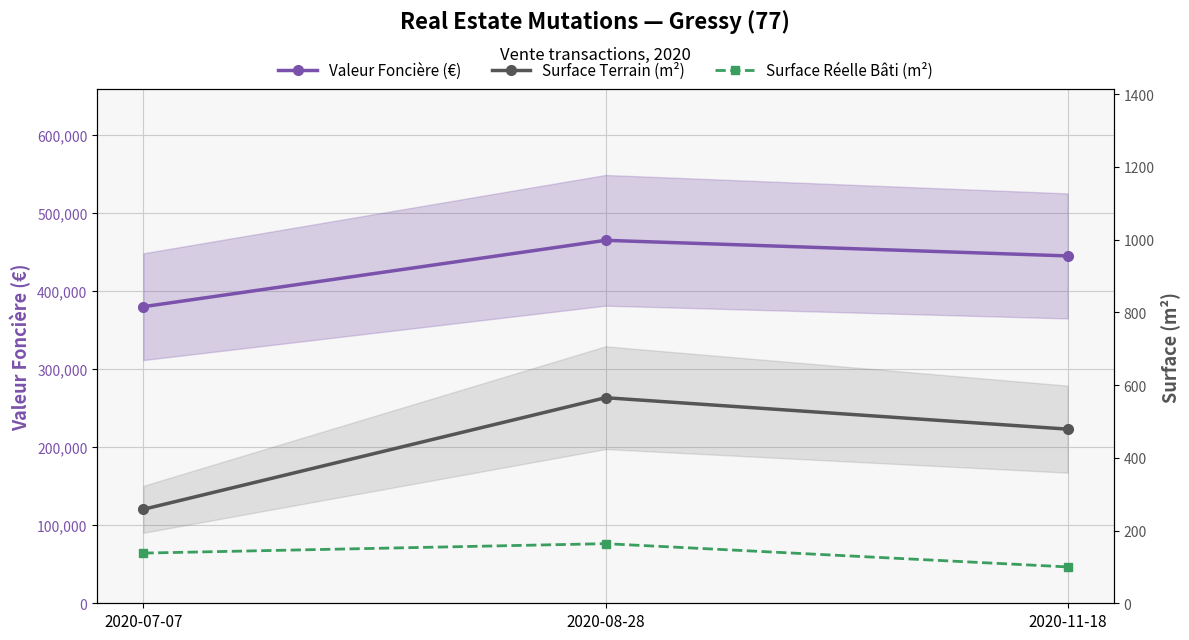

Is this an area chart (filled region under the line)?

No